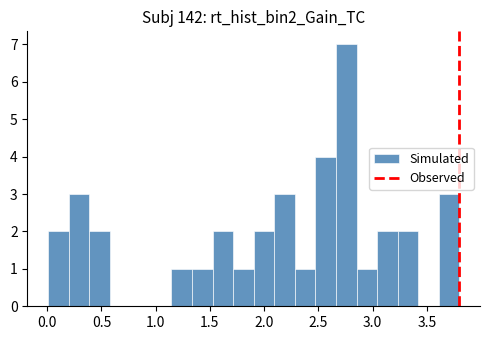

Read against the x-axis, roughly where is the centre of the tallest bar?

2.75